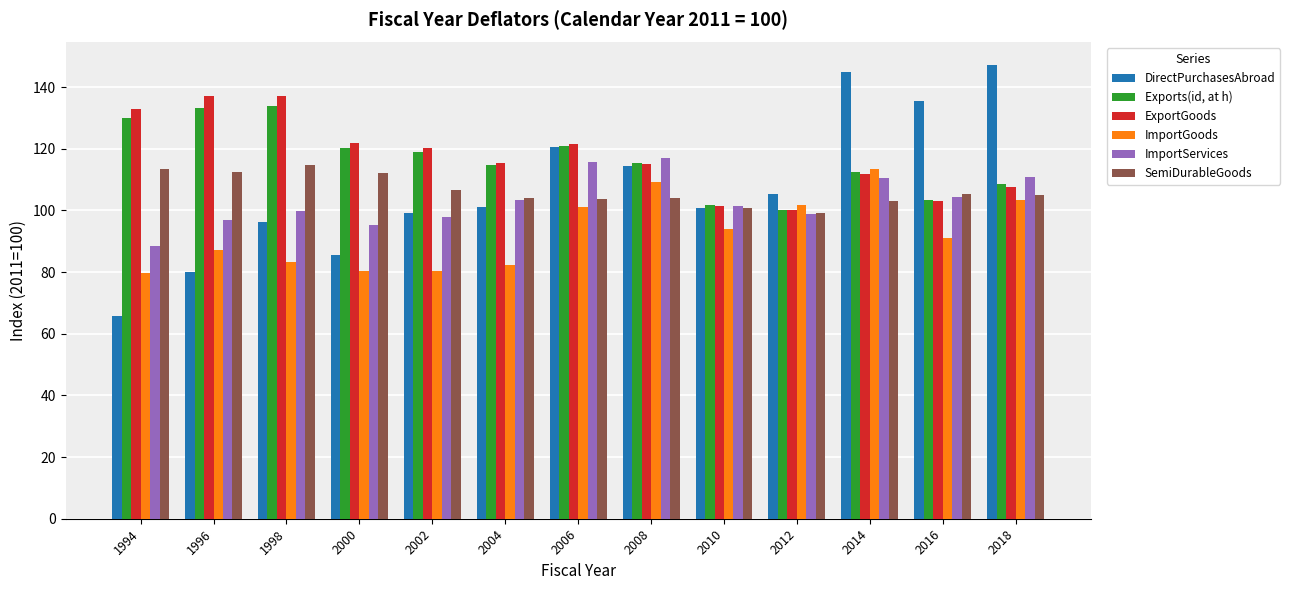

Which category has the lowest value in the DirectPurchasesAbroad series?

1994